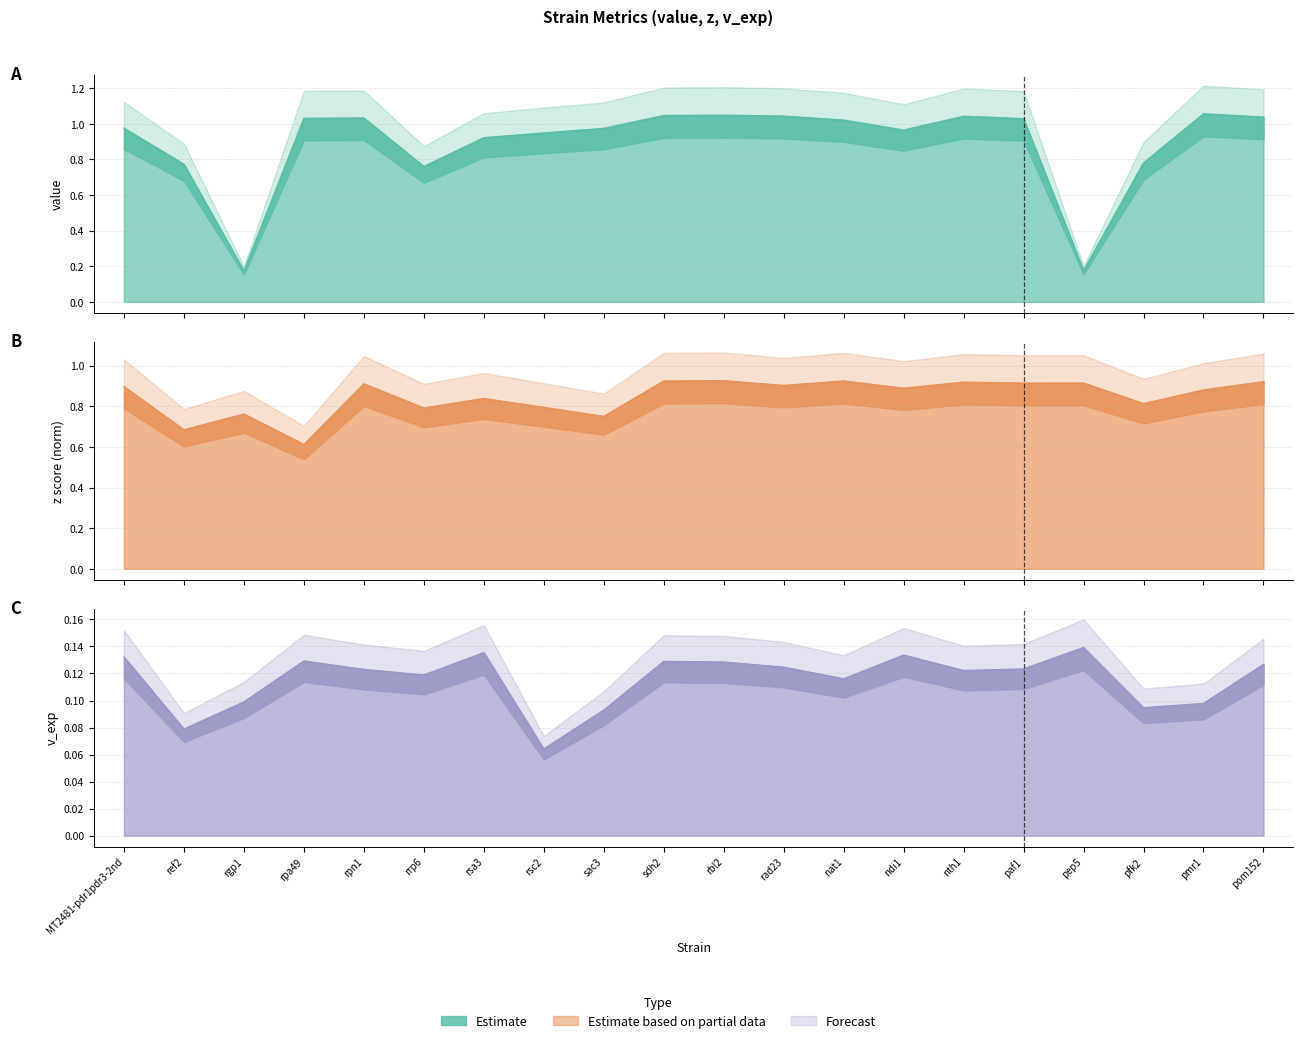

Between rgp1 and pom152, which is larger?

pom152